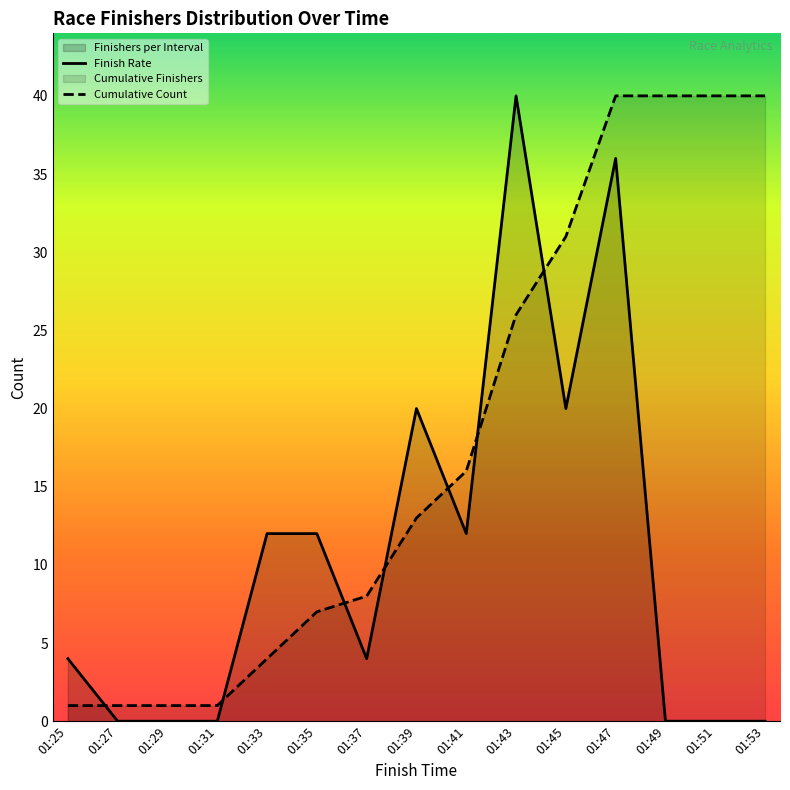

How many data points in Finish Rate are less than 4?

6